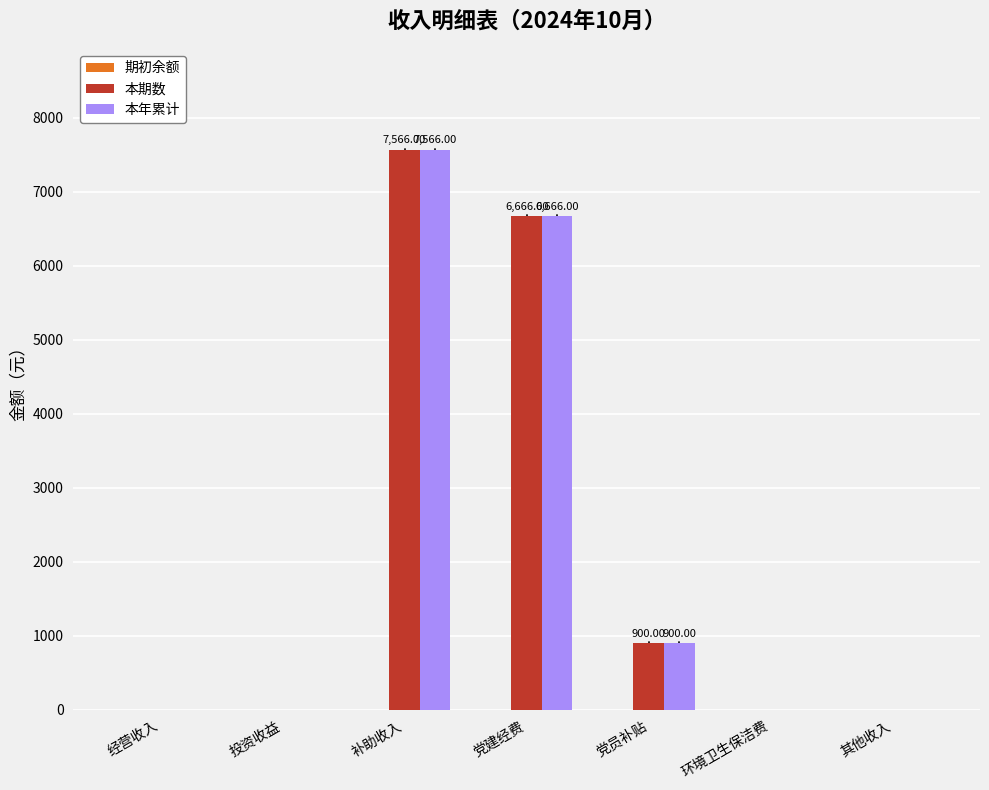

How many 本期数 values are between 0 and 6666?

6